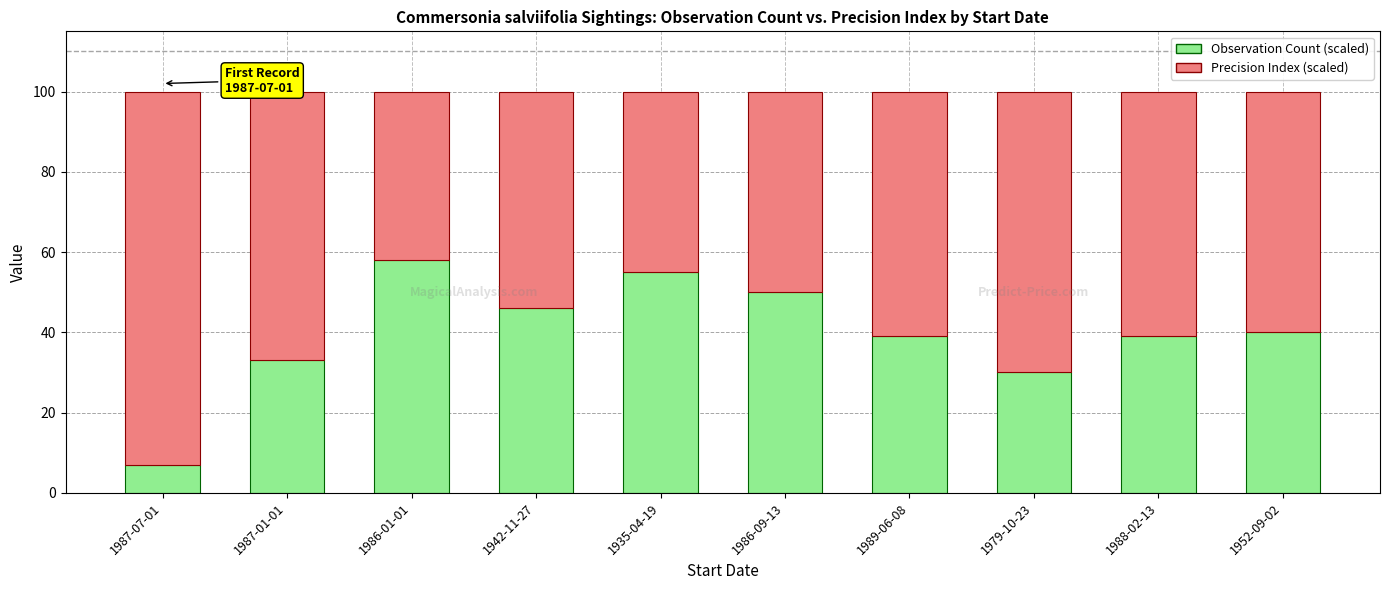

What is the difference between the maximum and minimum values in the Observation Count (scaled) series?

51